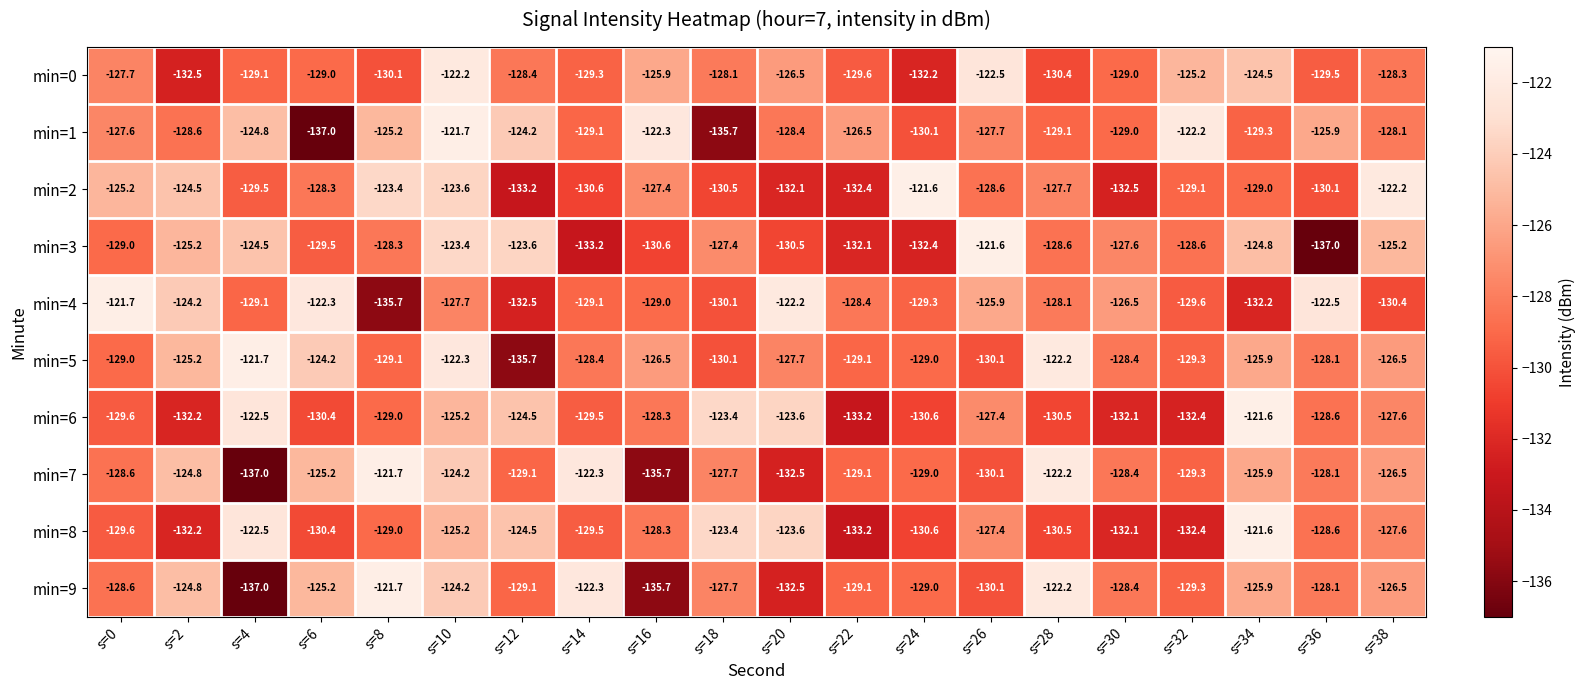

What is the difference between the maximum and minimum values in the min=9 series?

15.3